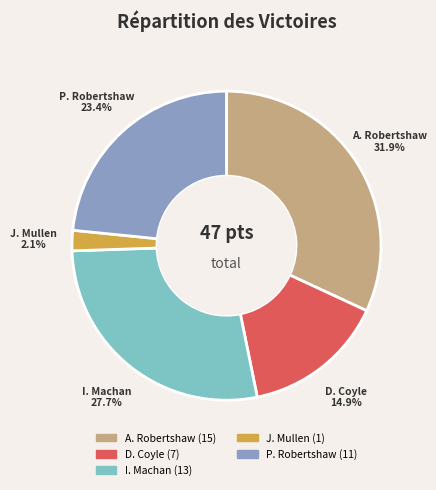

Combined, do I. Machan and A. Robertshaw account for over 50%?

Yes